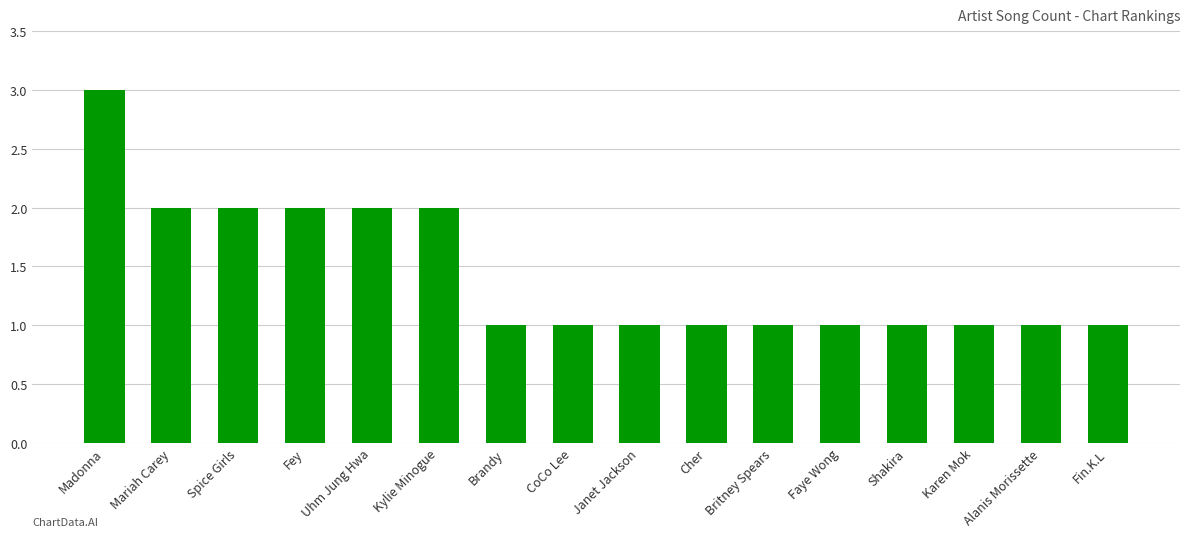

What is the ratio of the value at CoCo Lee to the value at Brandy?

1.0